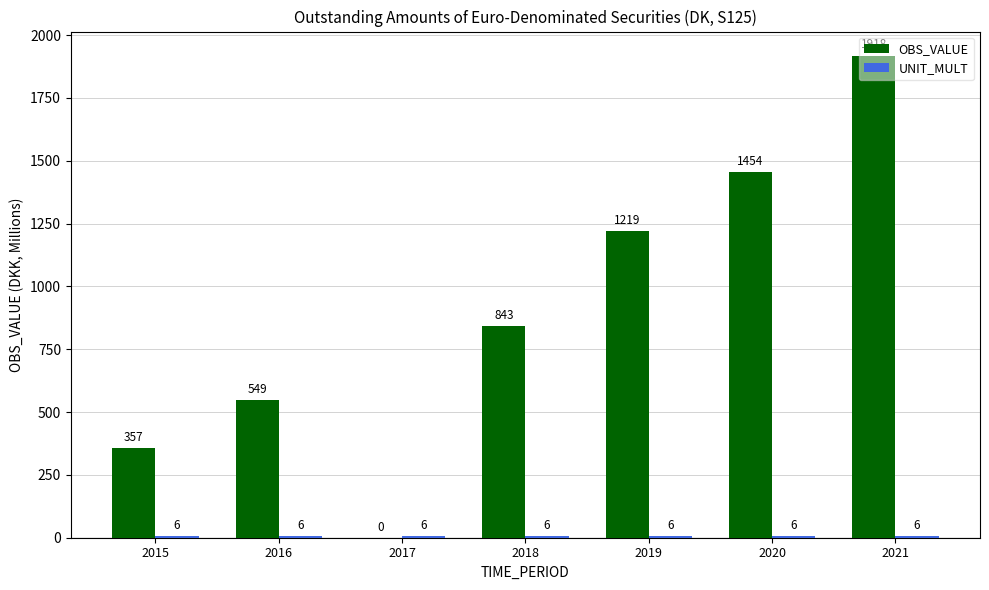

How many OBS_VALUE values are between 357 and 1454?

5